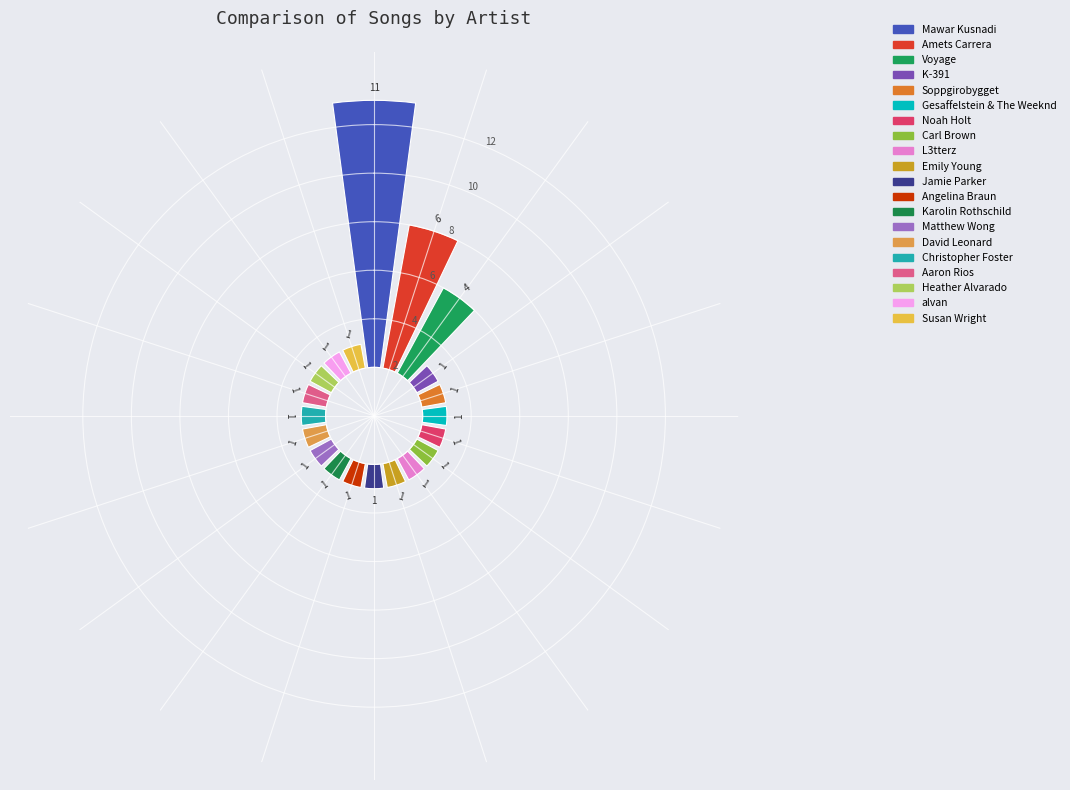

Is there a majority slice in this chart?

No